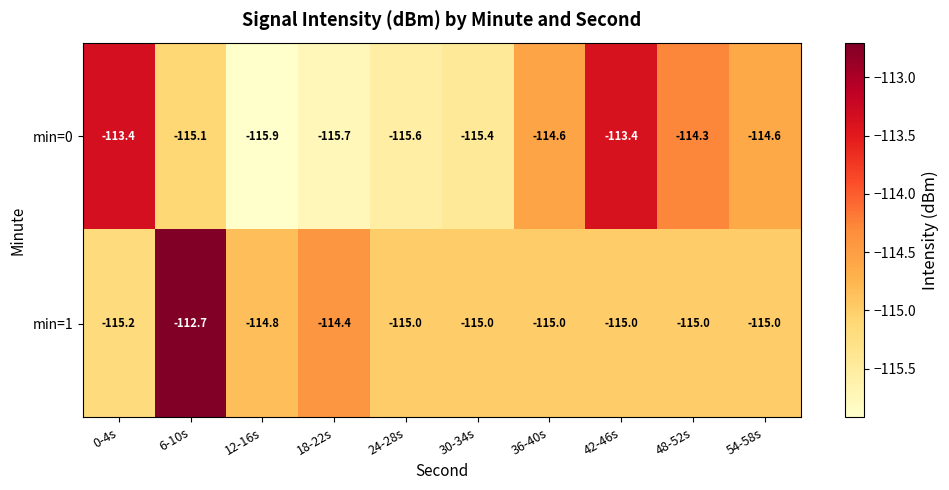

Rank the series by their maximum value, from lowest to highest.

min=0, min=1